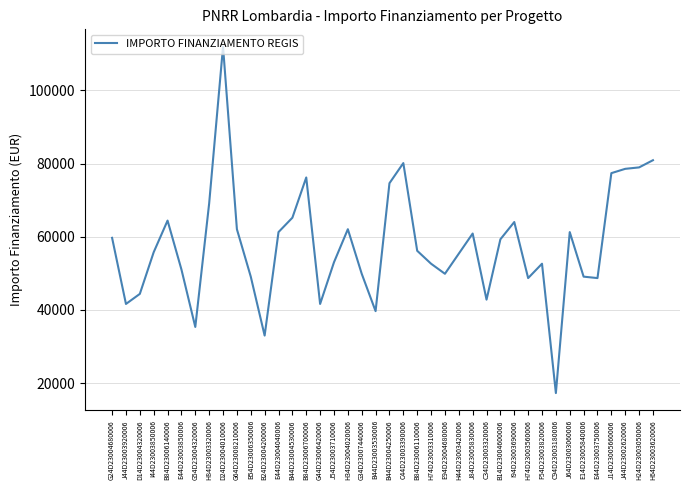

Read the value at E44D23003850006.

51064.5